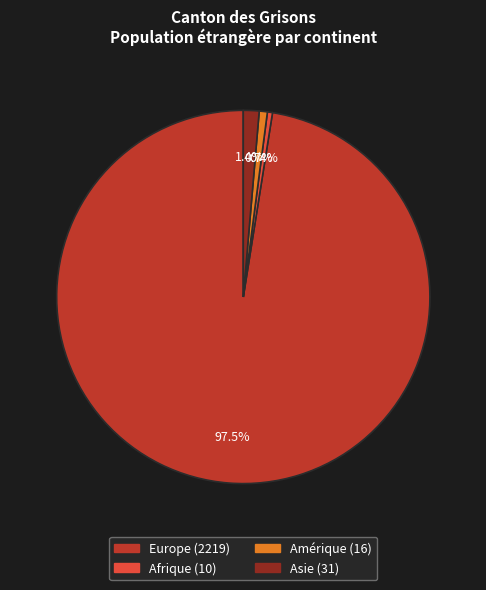

Is there any slice that represents more than half of the pie?

Yes